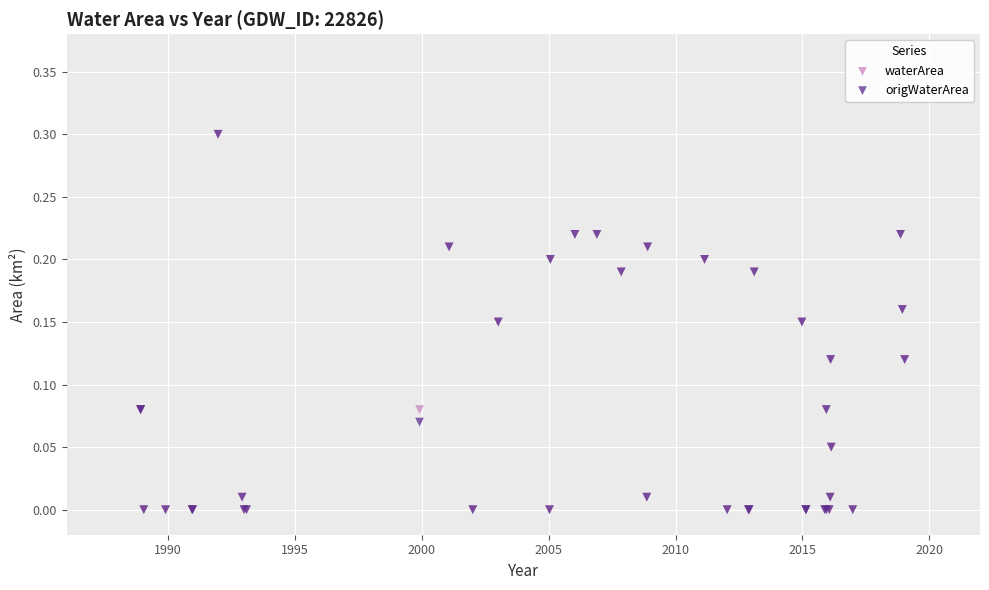

What are all the series names shown in the legend?

waterArea, origWaterArea